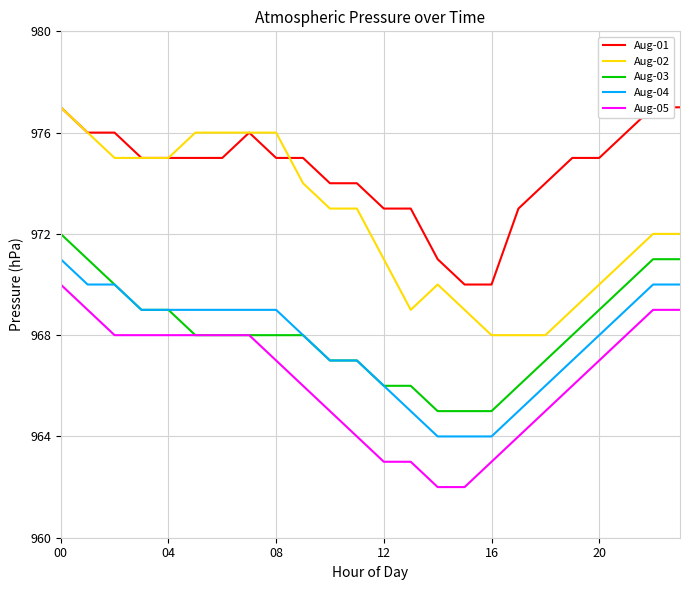

Where is Aug-04 nearest to the value 967?

10